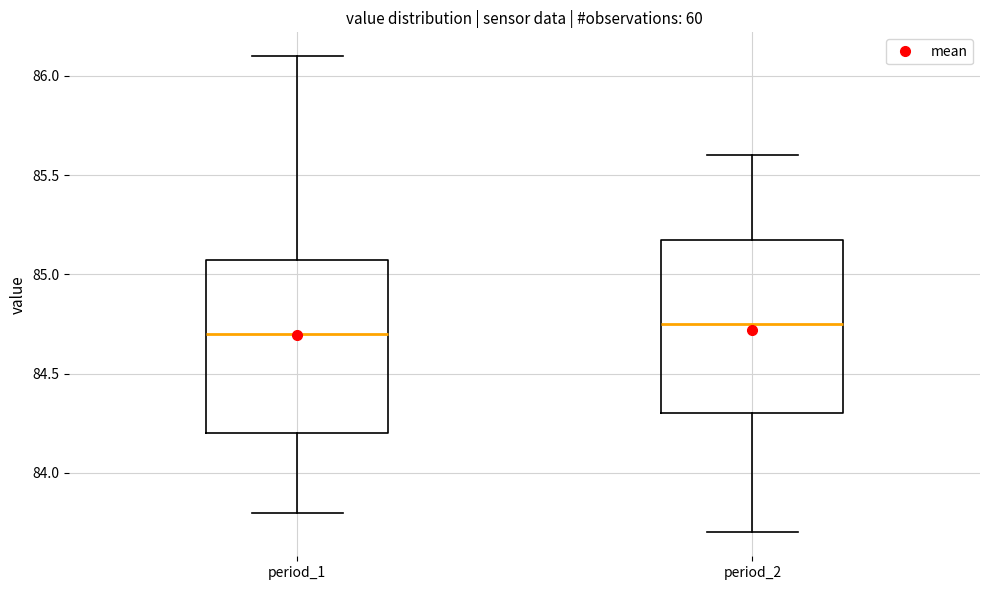

Reading left to right, read every box against the y-axis: the position of its median line, the range the box covers, and the ends of its whiskers. The values are not printed on the chart, so give them approximately, as read against the axis.

period_1: median 84.70, box 84.20 to 85.10, whiskers 83.80 to 86.10
period_2: median 84.75, box 84.30 to 85.20, whiskers 83.70 to 85.60